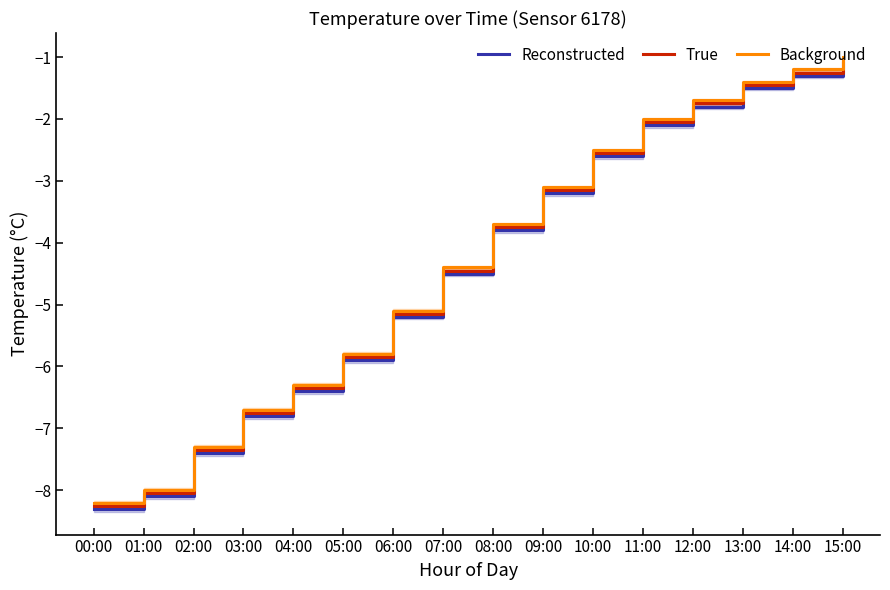

True or false: True and Reconstructed intersect in this chart.

False